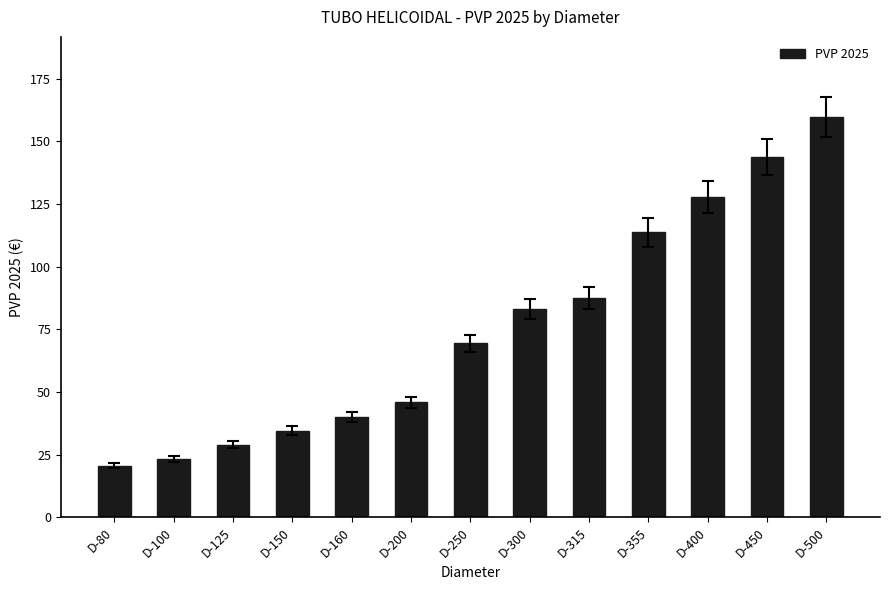

Rank the categories by value from lowest to highest.

D-80, D-100, D-125, D-150, D-160, D-200, D-250, D-300, D-315, D-355, D-400, D-450, D-500